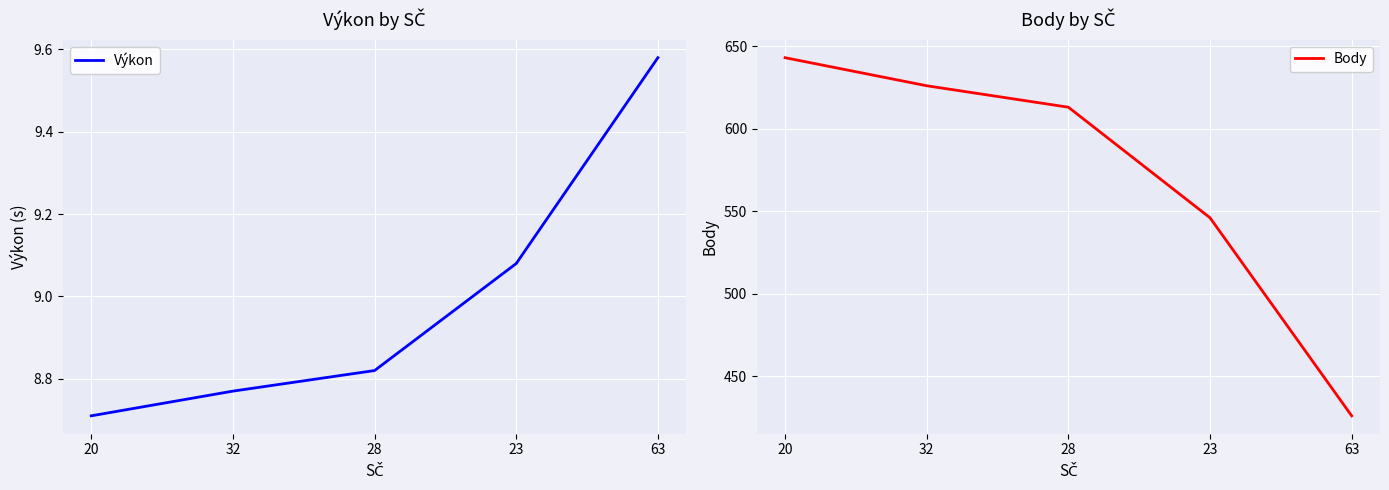

True or false: Výkon and Body cross at least once.

False